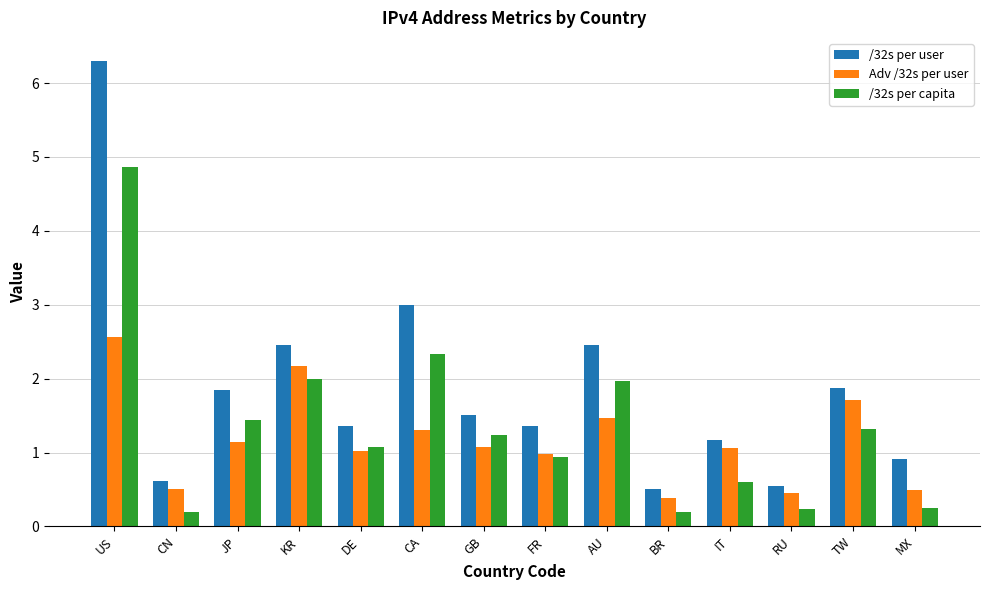

What is the difference between the highest and lowest values at RU?

0.3